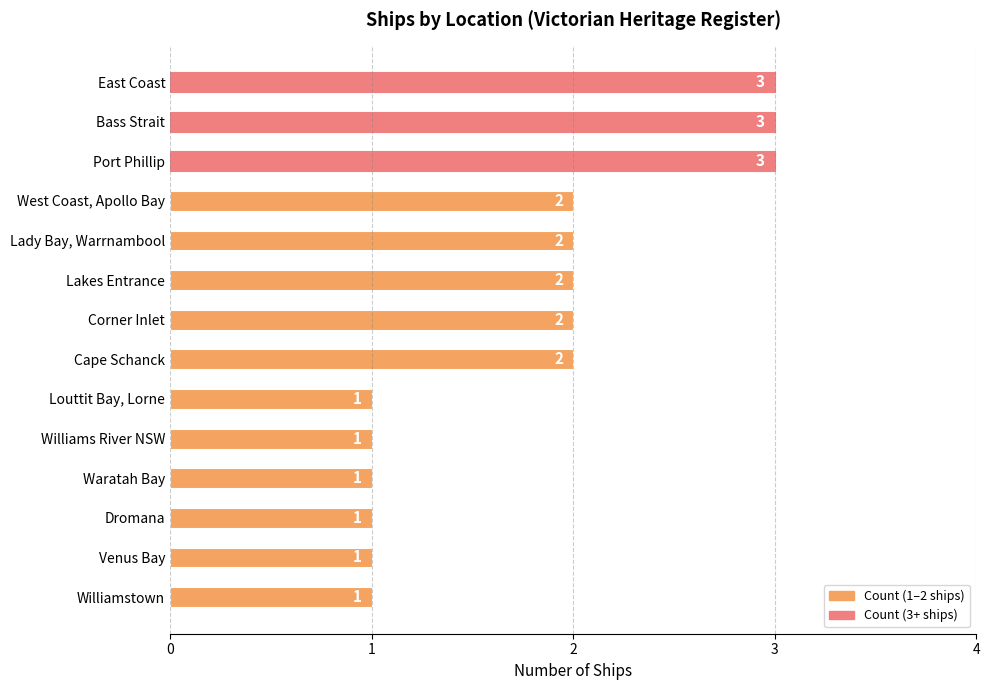

How many bars are there in total?

14